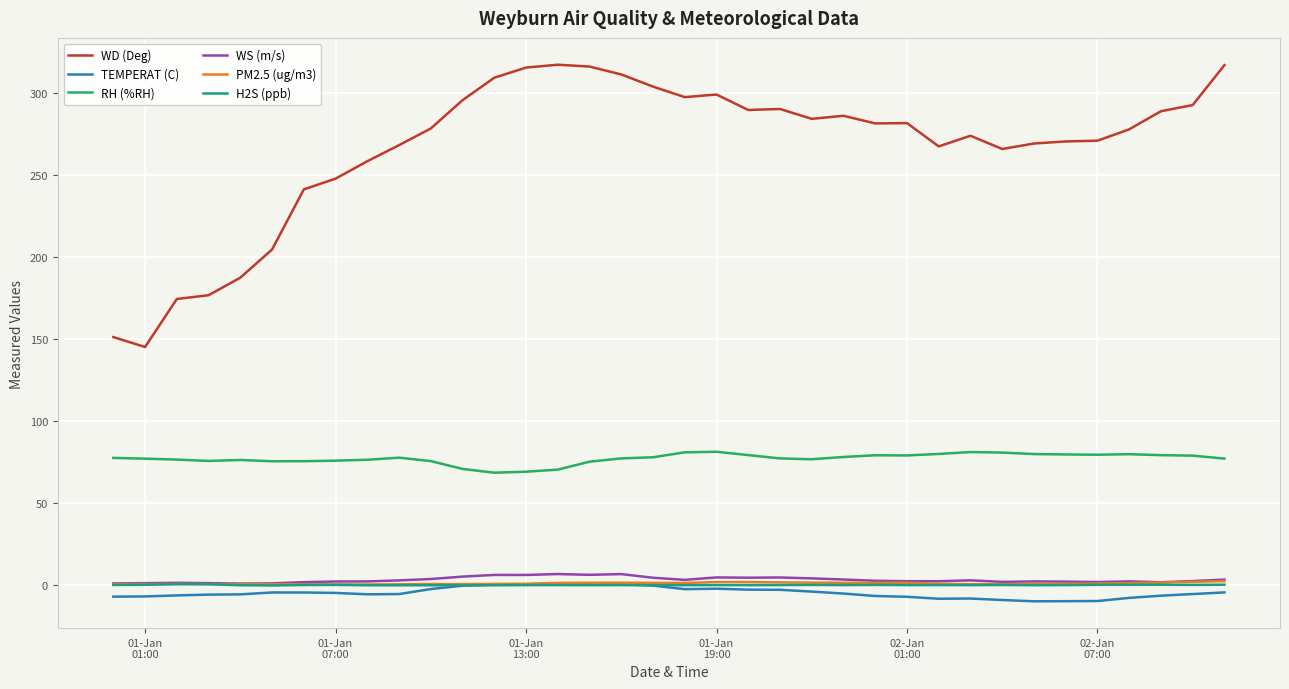

True or false: WS (m/s) and WD (Deg) cross at least once.

False